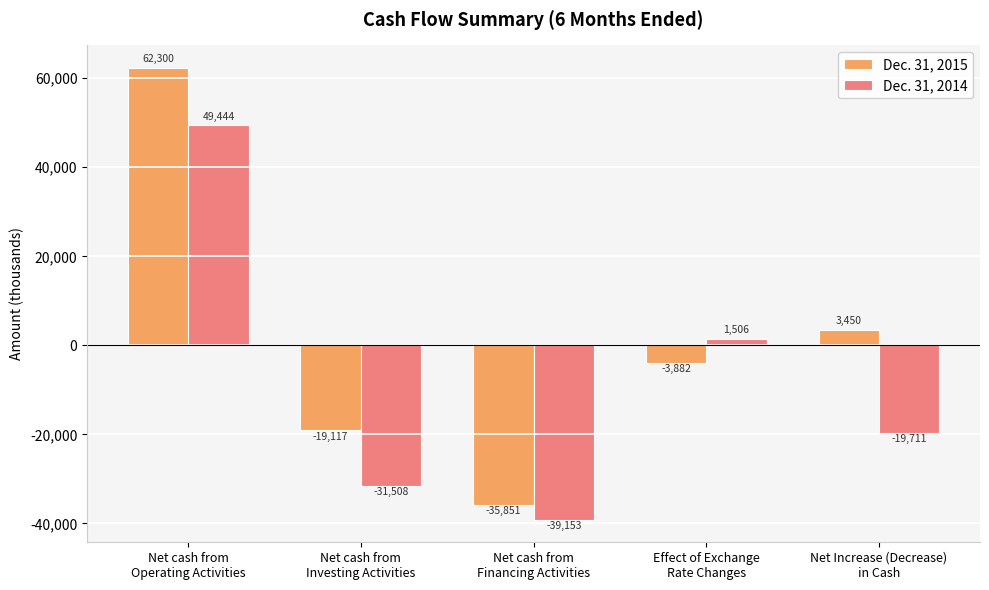

What is the sum of the Dec. 31, 2015 values at Net cash from
Financing Activities and Net cash from
Investing Activities?

-54968